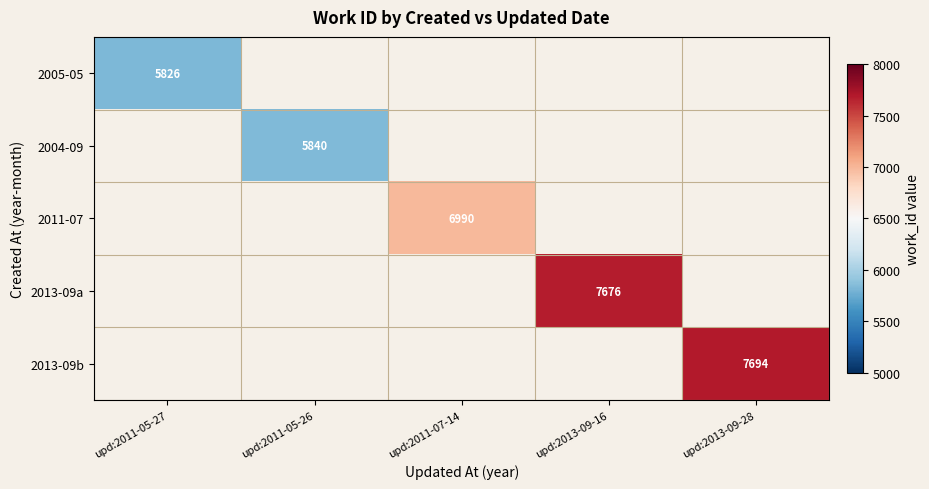

Is it true that 2013-09b equals 7694 at upd:2013-09-28?

True